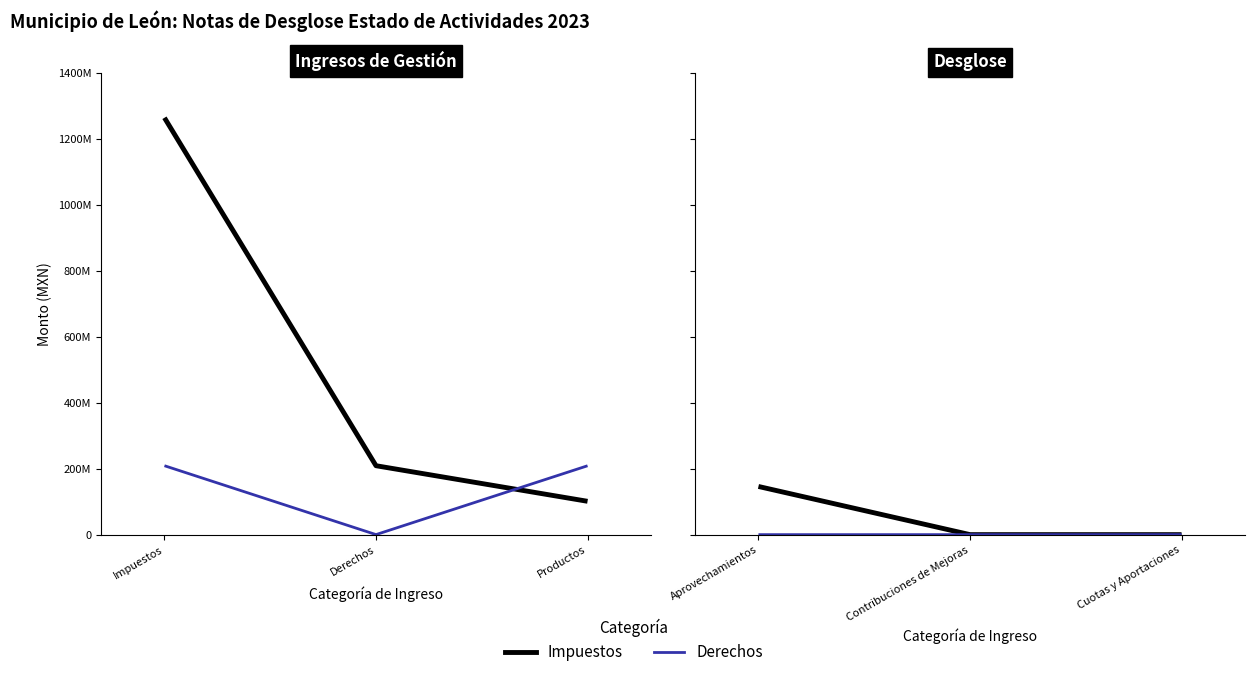

What is the sum of the Derechos values at Contribuciones de Mejoras and Aprovechamientos?

21985.4